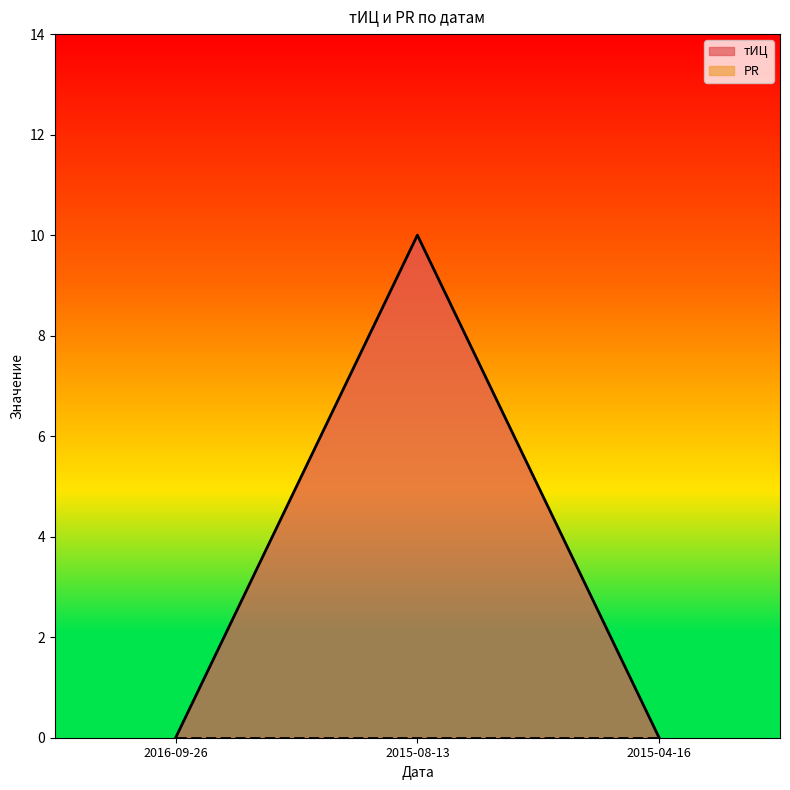

How many values are between 0 and 10?

3